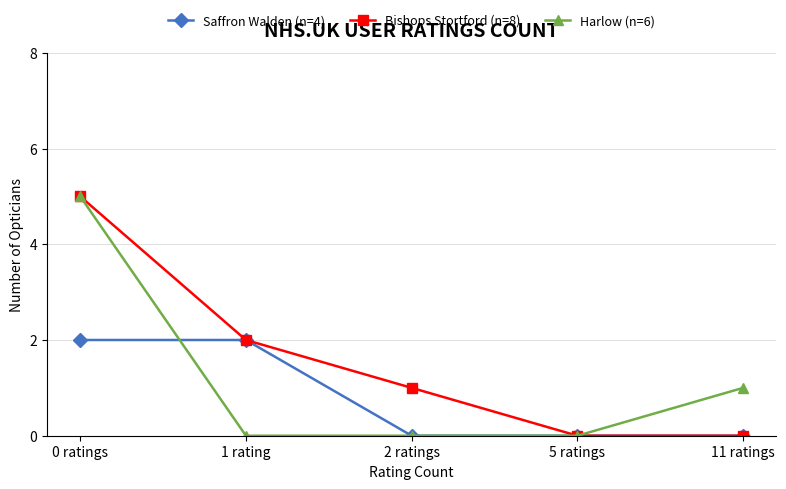

Rank the series by their average value, from highest to lowest.

Bishops Stortford (n=8), Harlow (n=6), Saffron Walden (n=4)